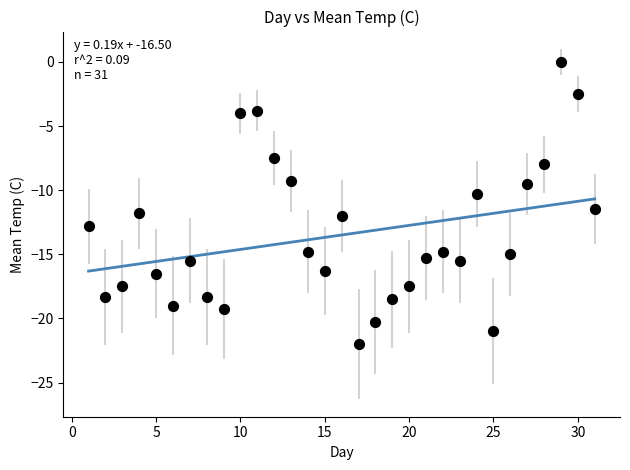

What is the range of X values (max minus min)?

30.0